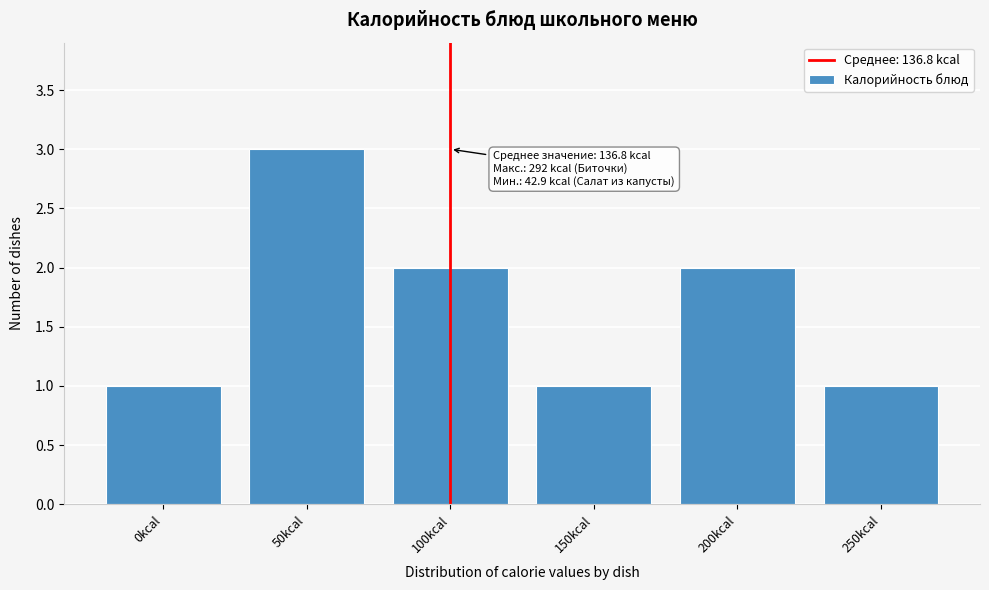

Reading right to left, transcribe all the data shown in this chart.

250kcal=1	200kcal=2	150kcal=1	100kcal=2	50kcal=3	0kcal=1